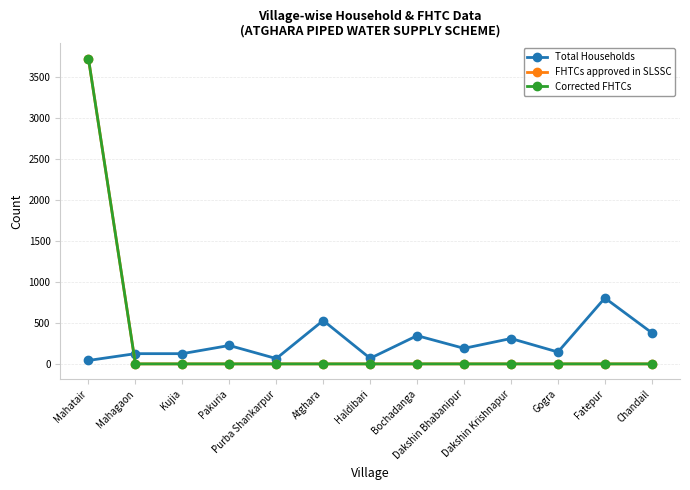

Reading left to right, extract all data points from this chart.

Total Households: Mahatair=42	Mahagaon=125	Kujia=125	Pakuria=225	Purba Shankarpur=65	Atghara=530	Haldibari=68	Bochadanga=345	Dakshin Bhabanipur=190	Dakshin Krishnapur=310	Gogra=145	Fatepur=805	Chandail=380
FHTCs approved in SLSSC: Mahatair=3730	Mahagaon=0	Kujia=0	Pakuria=0	Purba Shankarpur=0	Atghara=0	Haldibari=0	Bochadanga=0	Dakshin Bhabanipur=0	Dakshin Krishnapur=0	Gogra=0	Fatepur=0	Chandail=0
Corrected FHTCs: Mahatair=3730	Mahagaon=0	Kujia=0	Pakuria=0	Purba Shankarpur=0	Atghara=0	Haldibari=0	Bochadanga=0	Dakshin Bhabanipur=0	Dakshin Krishnapur=0	Gogra=0	Fatepur=0	Chandail=0